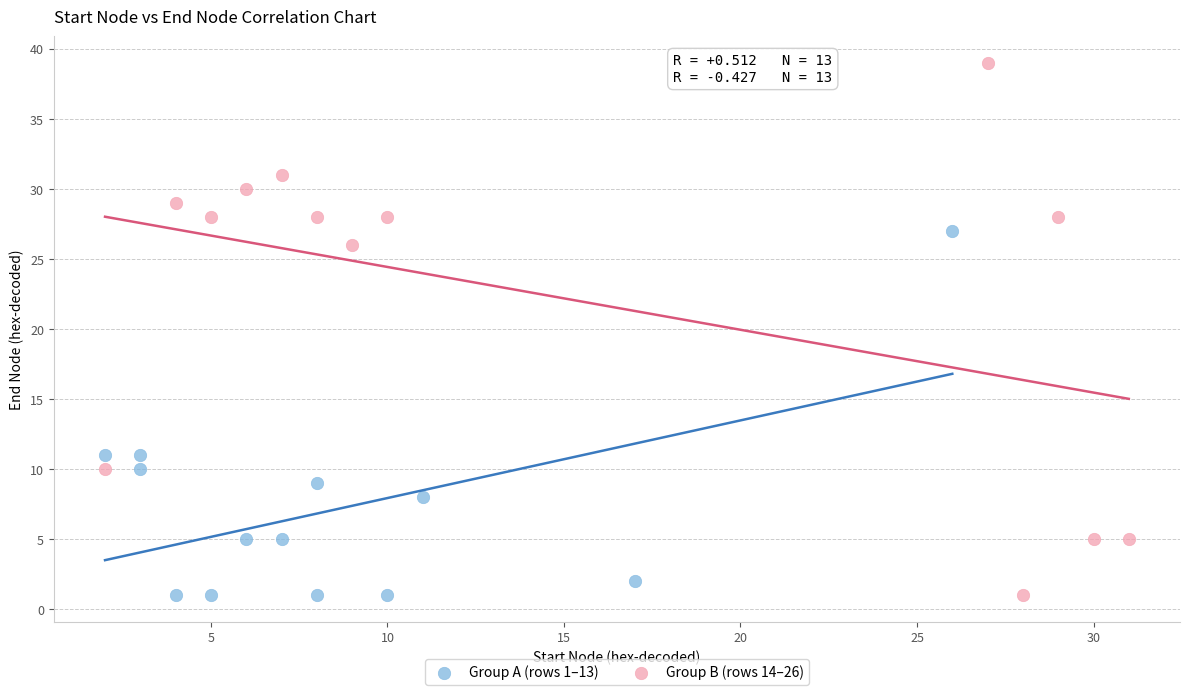

Which series has the widest spread of Y values?

Group B (rows 14–26)